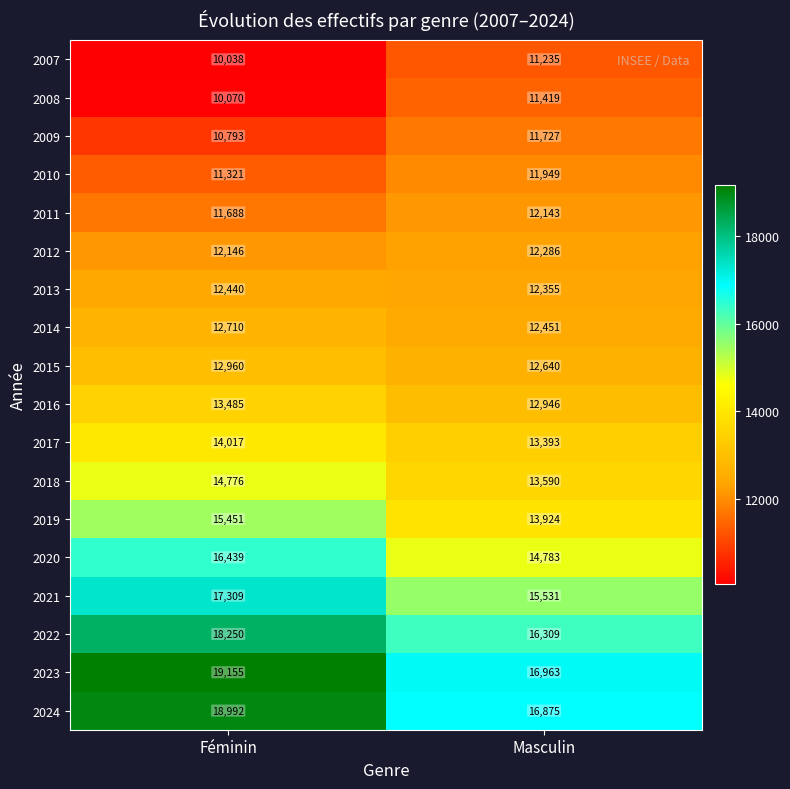

What is the minimum value shown in the chart?

10038